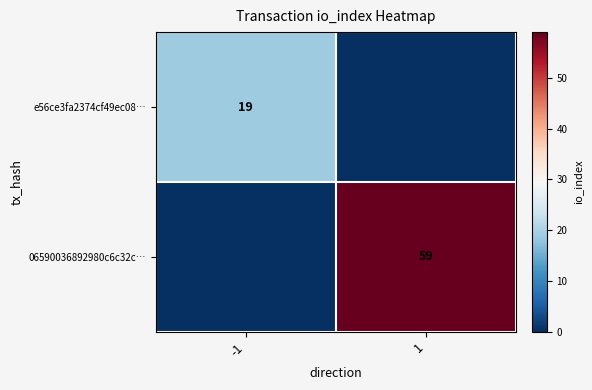

Is it true that 06590036892980c6c32c… equals 41 at 1?

False